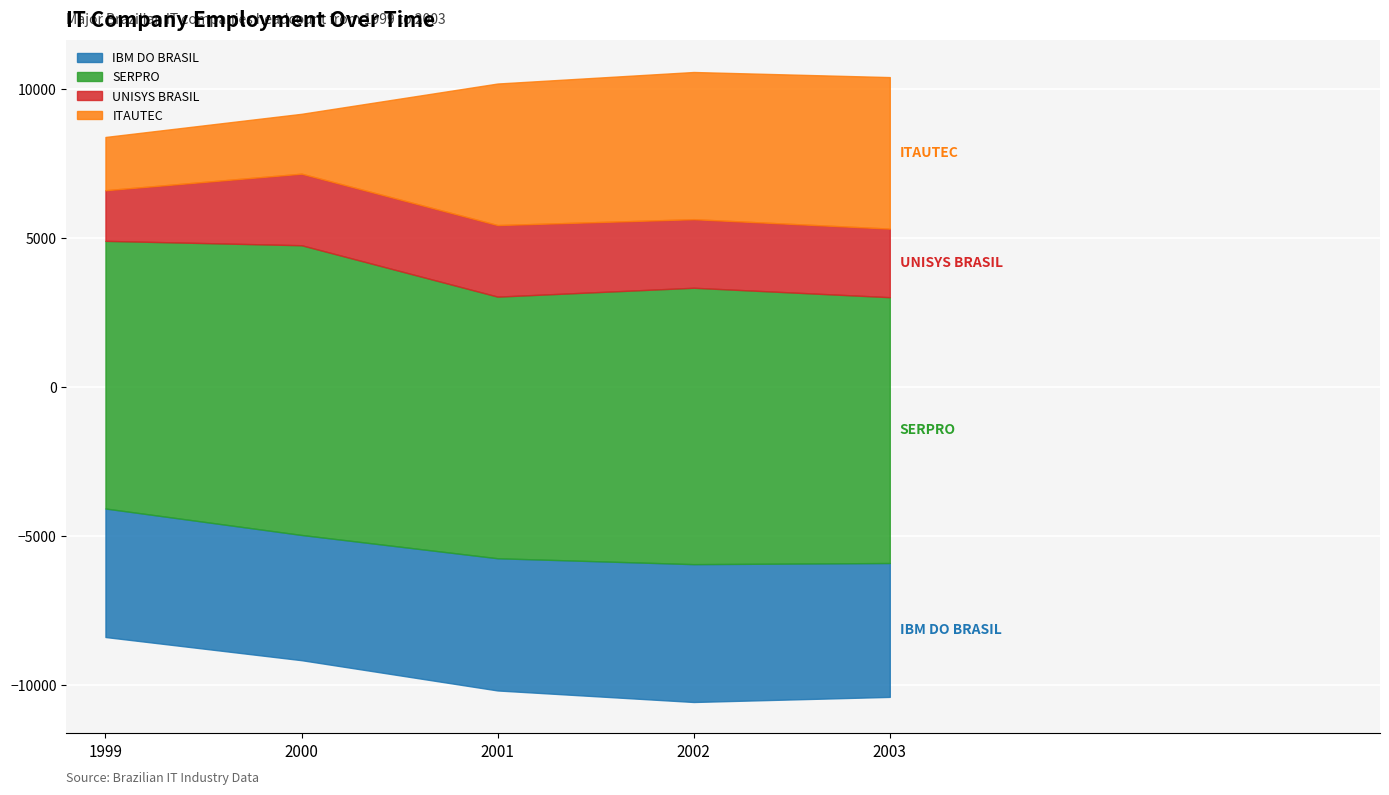

What is the value of the UNISYS BRASIL point at the 3rd from the left?

2400